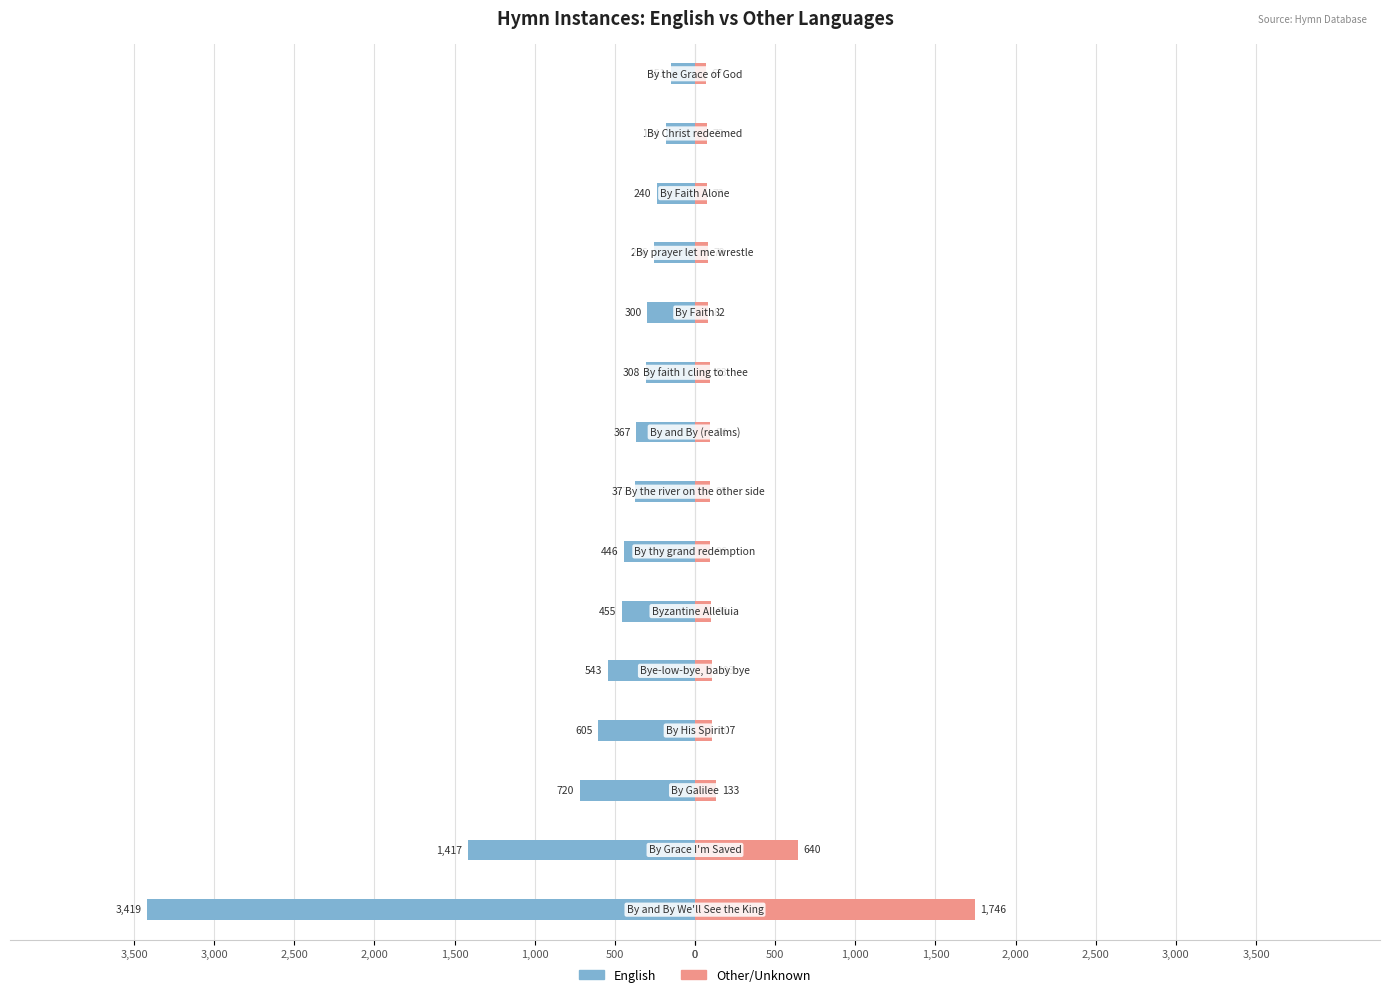

Which series has the largest range (max minus min)?

English